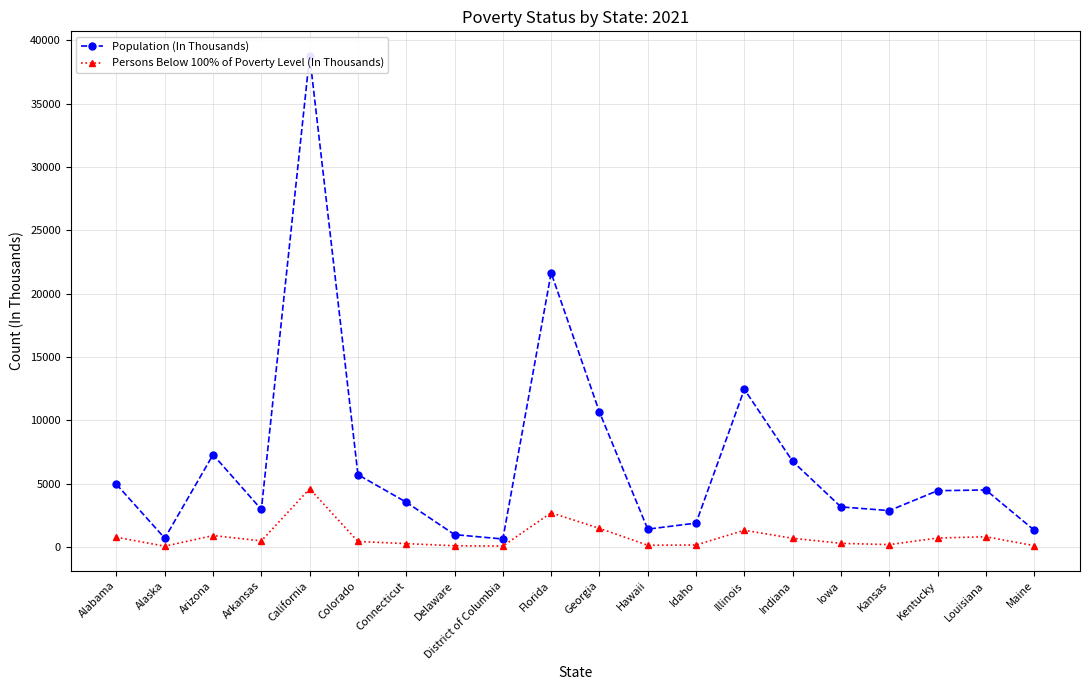

Rank the series by their maximum value, from lowest to highest.

Persons Below 100% of Poverty Level (In Thousands), Population (In Thousands)